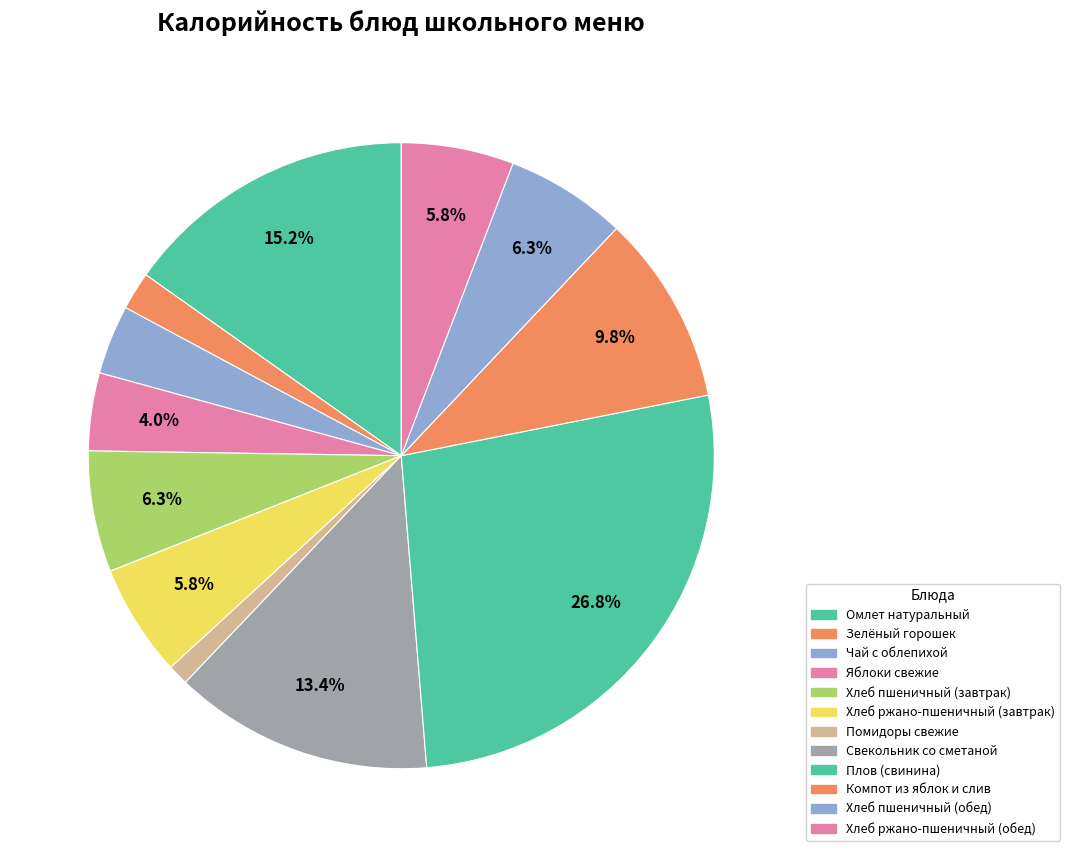

Which slice is the smallest?

Помидоры свежие